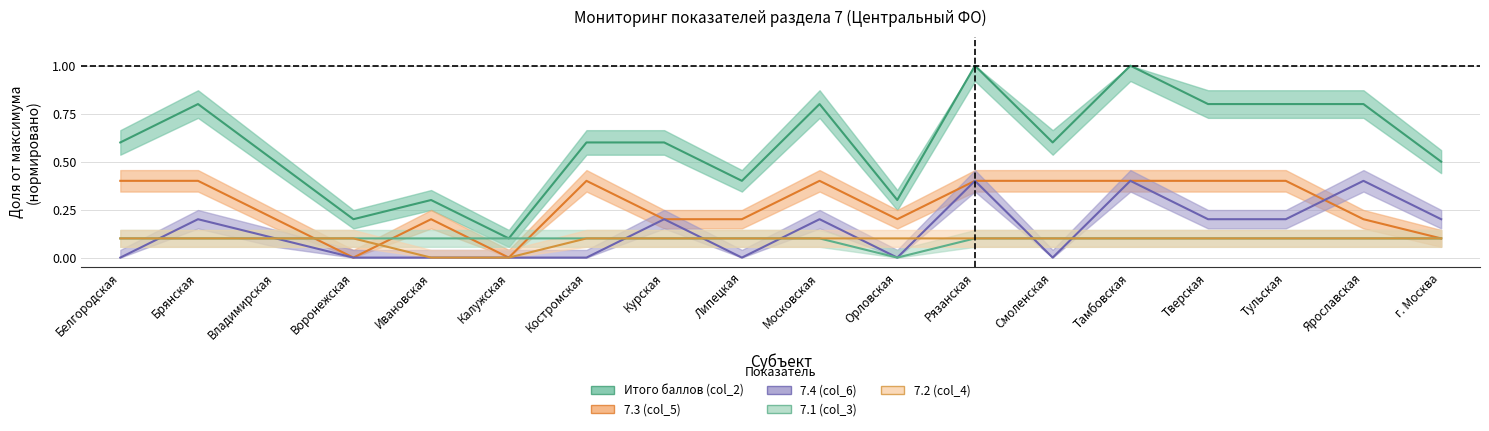

What is the sum of all 7.2 (col_4) values?

1.6